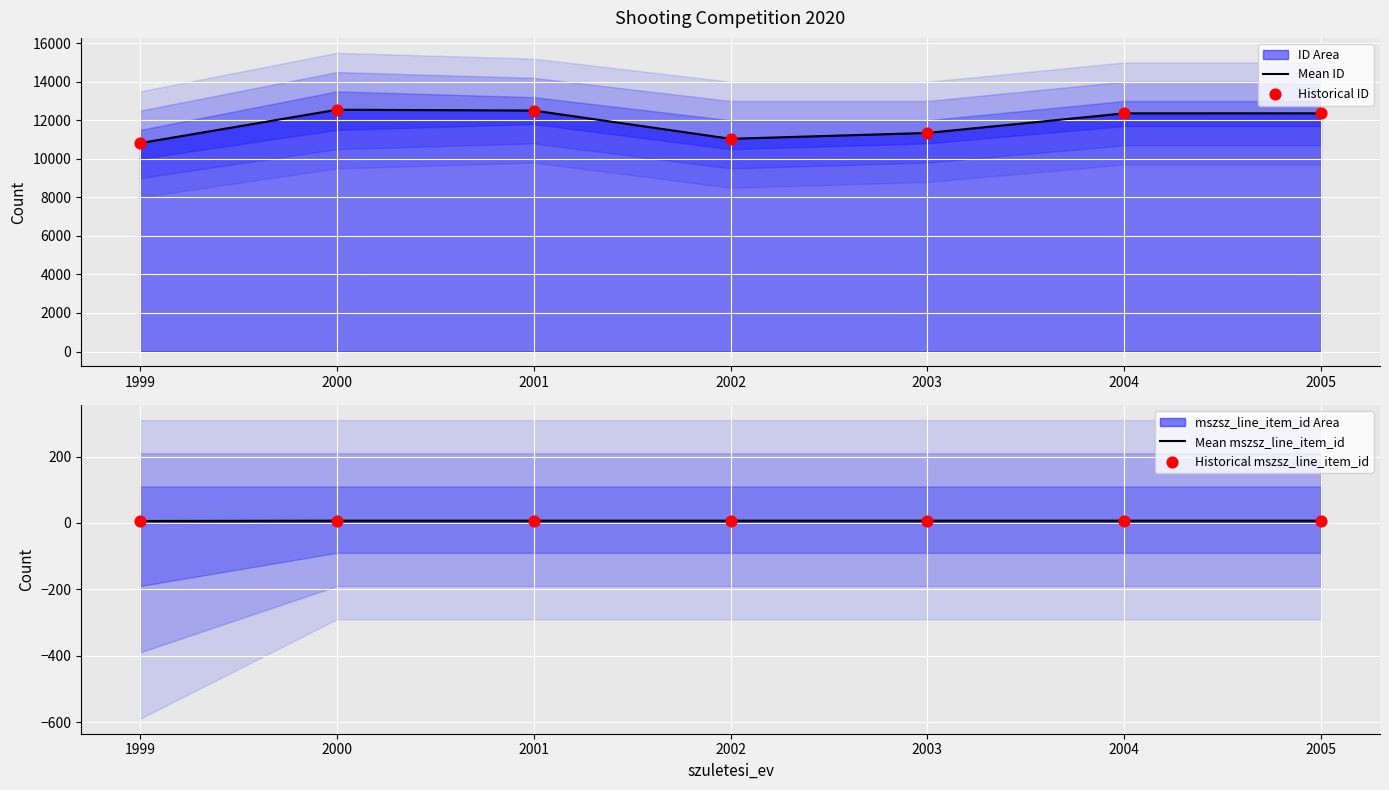

What is the total value across all series at 2003?

22698